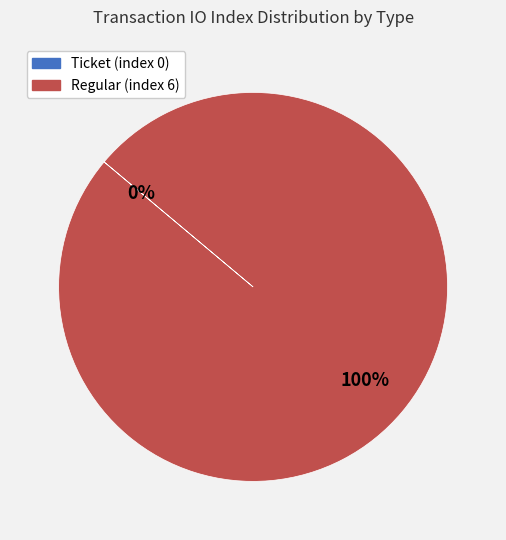

To the nearest percent, what is the combined percentage of Regular (index 6) and Ticket (index 0)?

100%